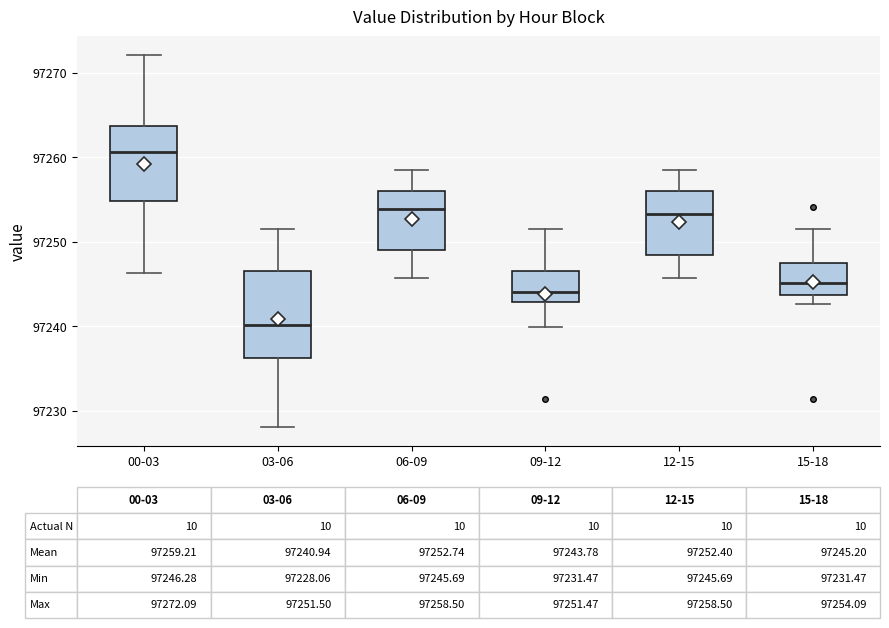

Which box has the lowest median line?

03-06